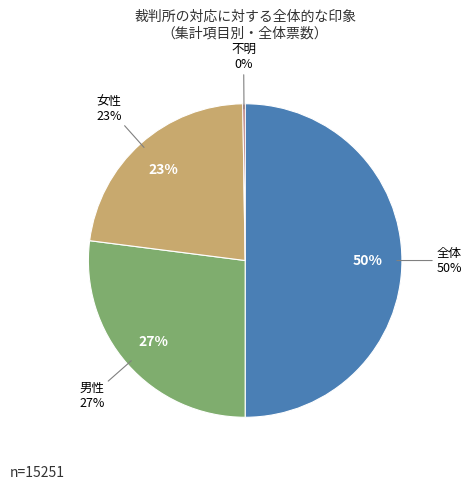

What percentage is the 女性 slice, to the nearest percent?

23%